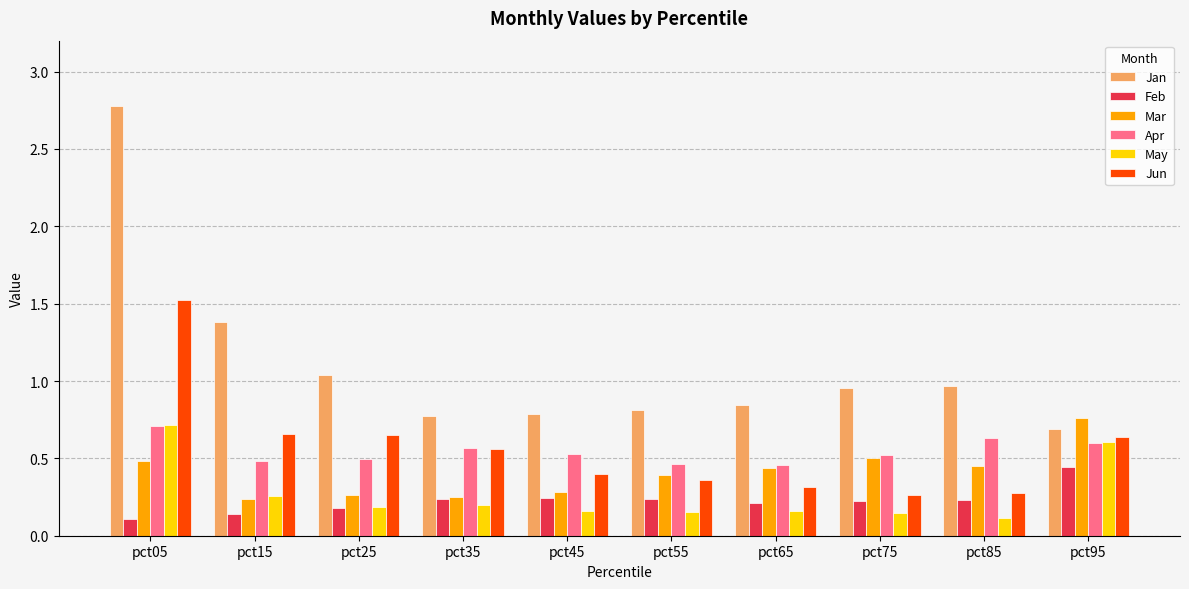

The value of Jan at pct35 is 0.8. True or false?

True